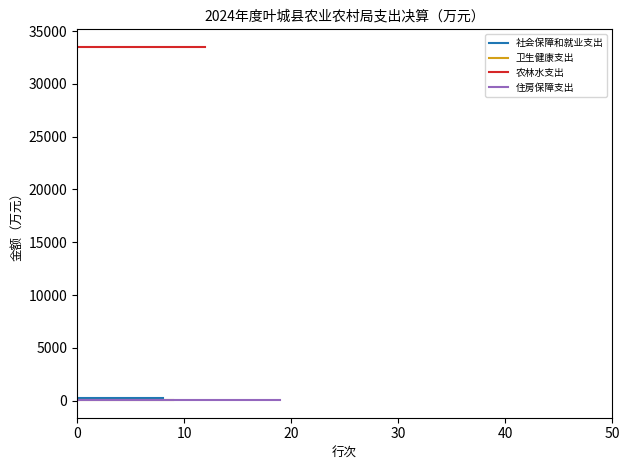

Rank the series at 10 from highest to lowest value.

农林水支出, 社会保障和就业支出, 住房保障支出, 卫生健康支出